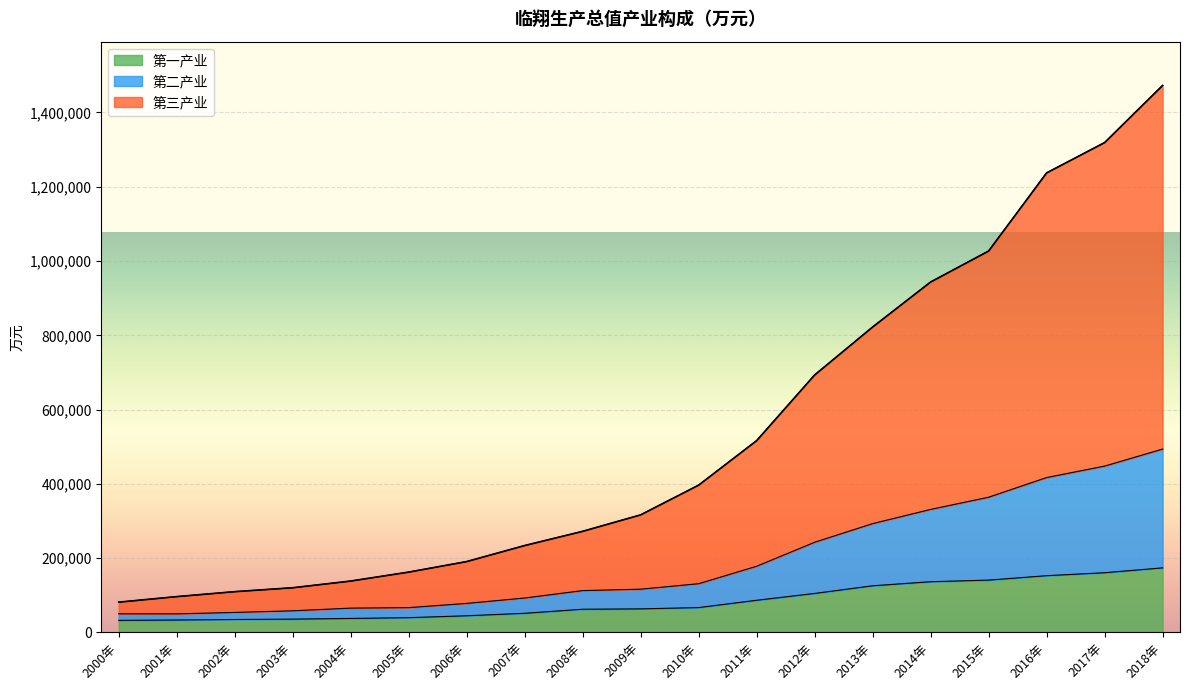

What is the difference between the maximum and minimum values in the 第一产业 series?

141379